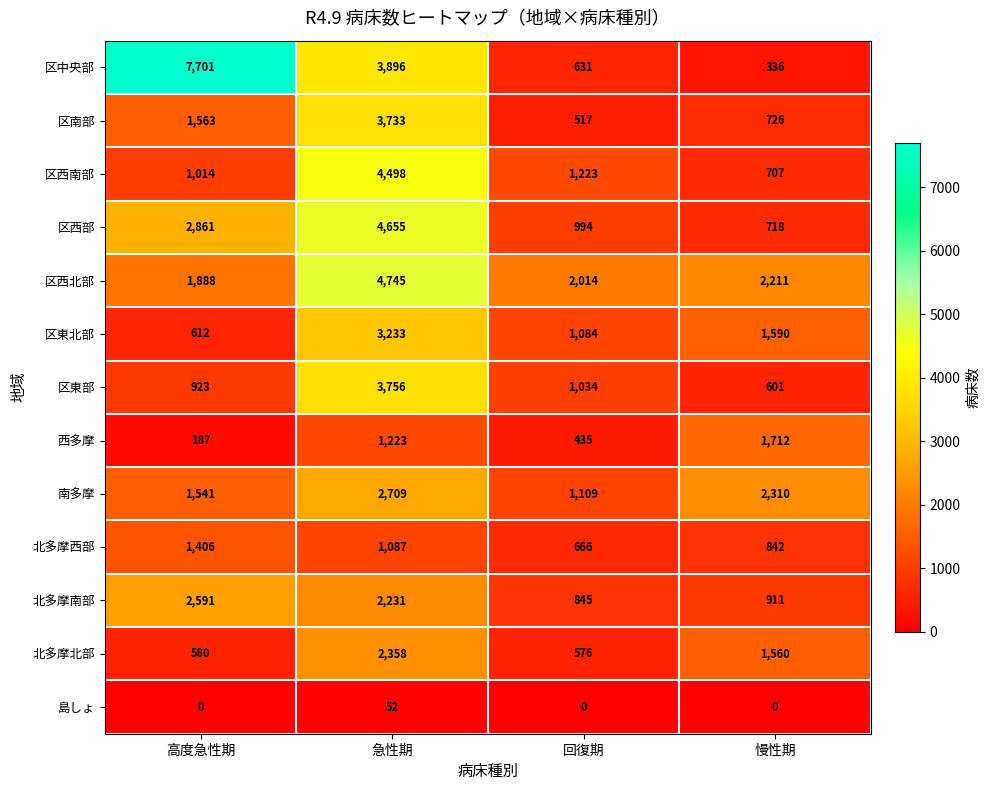

What is the greatest value displayed?

7701